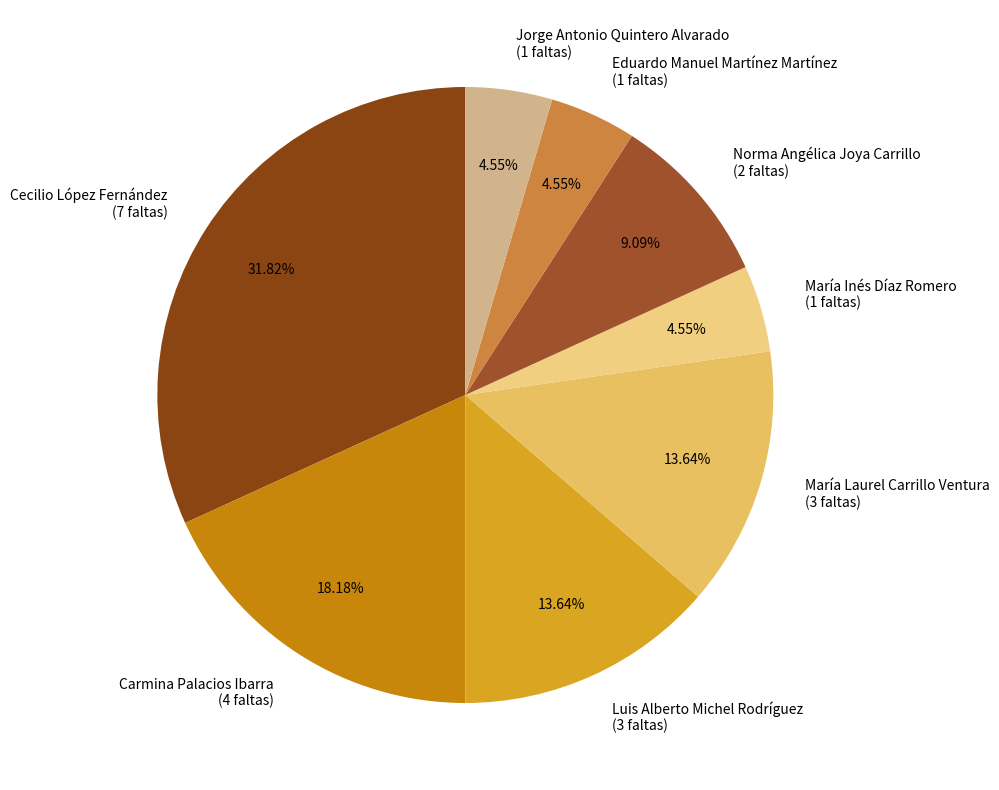

Does Luis Alberto Michel Rodríguez represent more than half of the total?

No